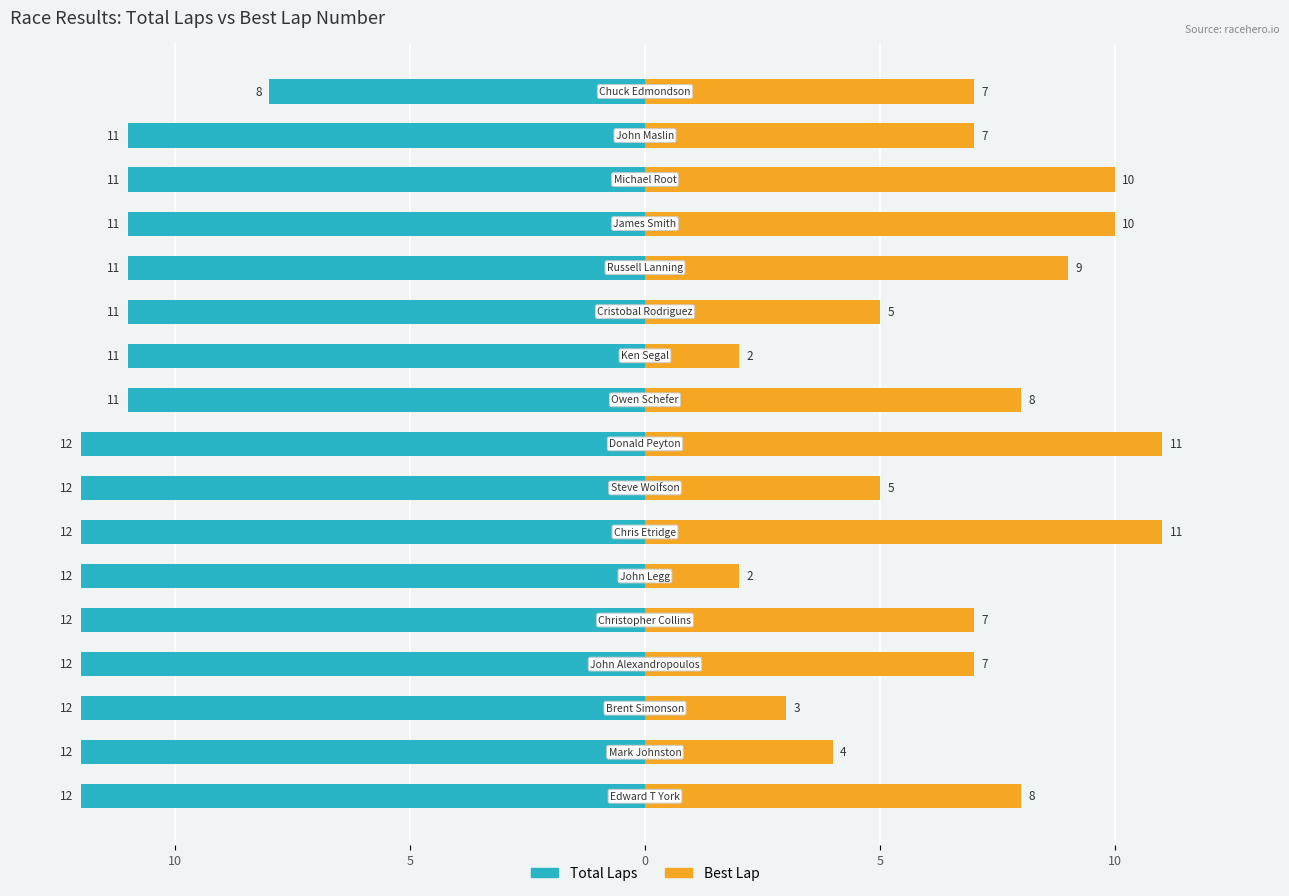

Is it true that Total Laps equals -18 at 8?

False